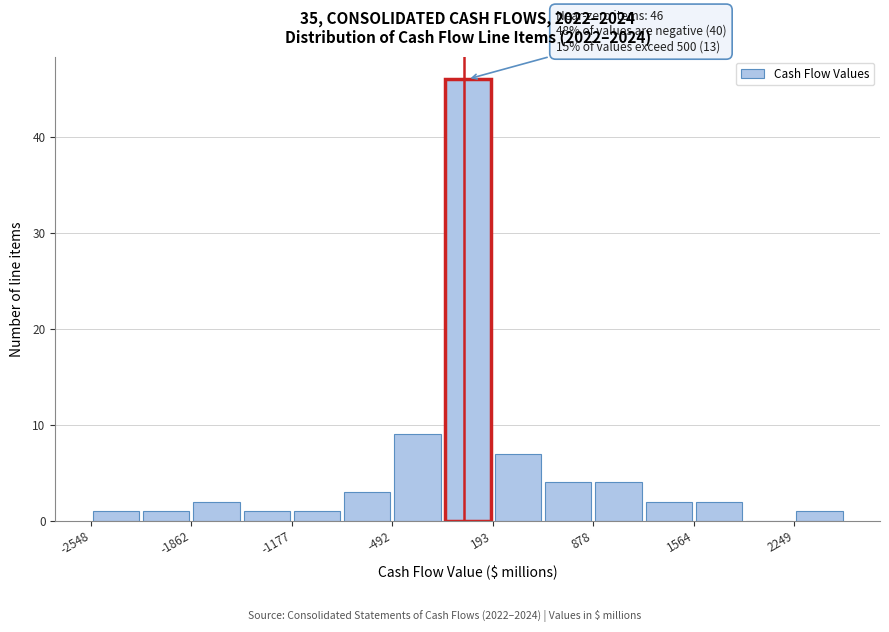

Around what value on the x-axis is the tallest bar? Give the approximate position of its centre, as read against the axis.

0